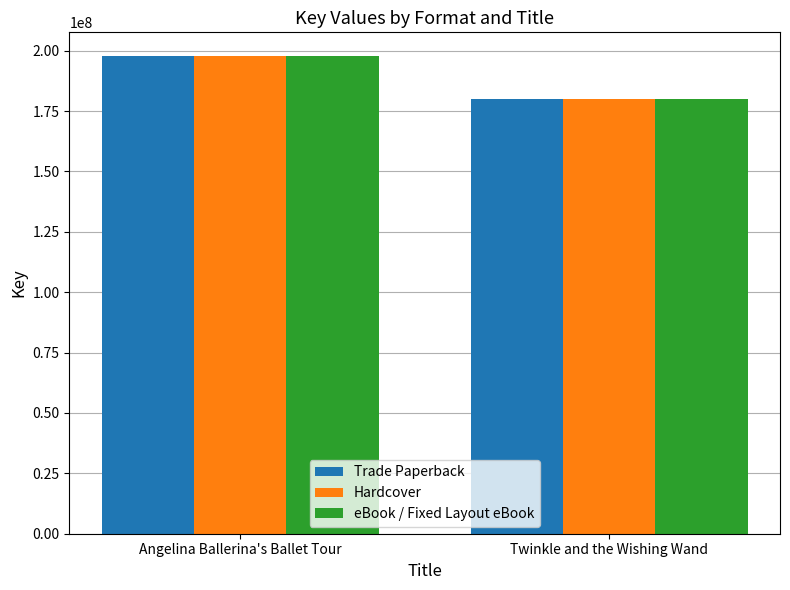

What is the value of the Trade Paperback bar at the 2nd from the left?

179981343